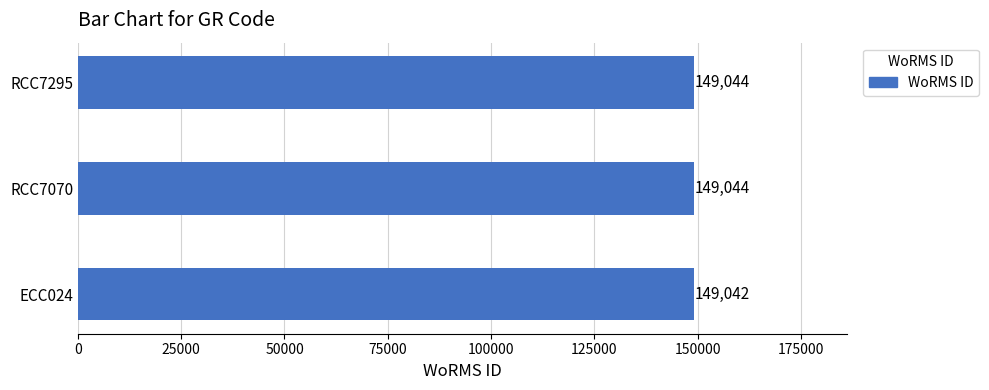

How many values are between 149042 and 149044?

3